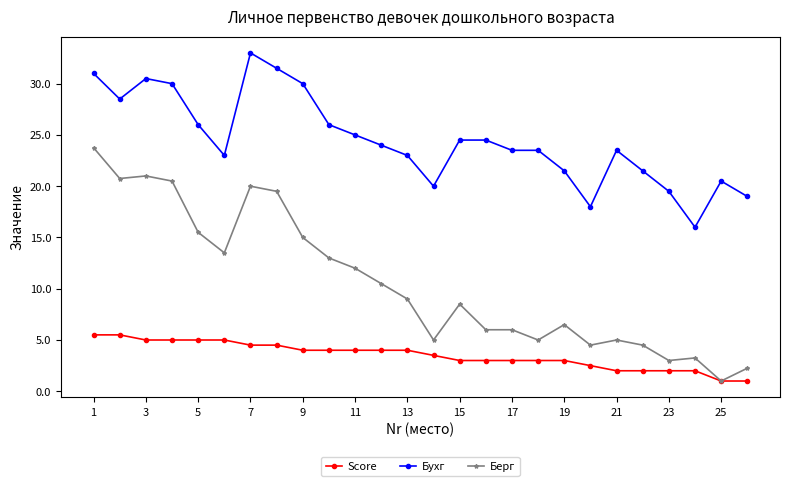

Rank the series by their average value, from lowest to highest.

Score, Берг, Бухг